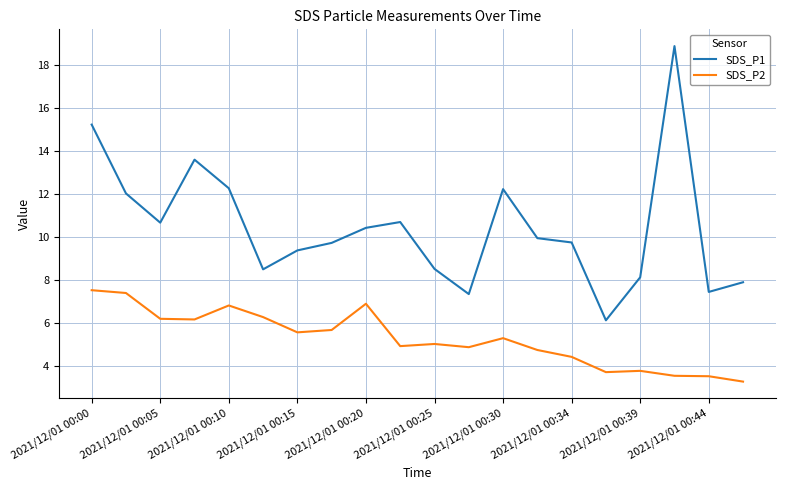

List the series in order of their overall mean, lowest first.

SDS_P2, SDS_P1